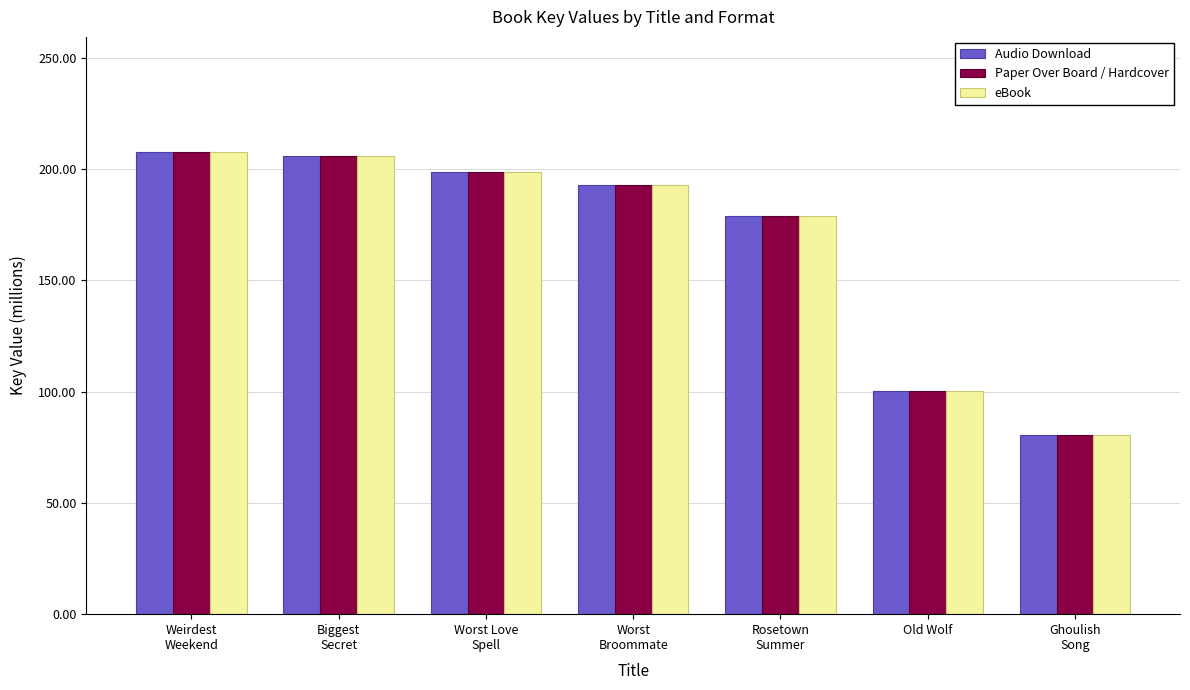

The eBook series shows 157.2 at Old Wolf. True or false?

False